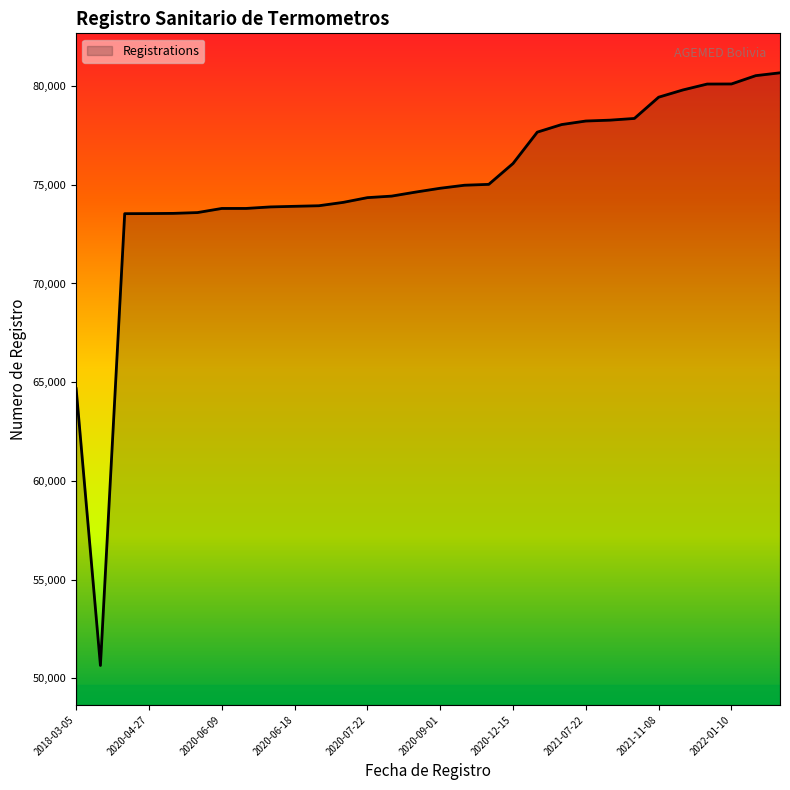

What is the minimum value shown in the chart?

50648